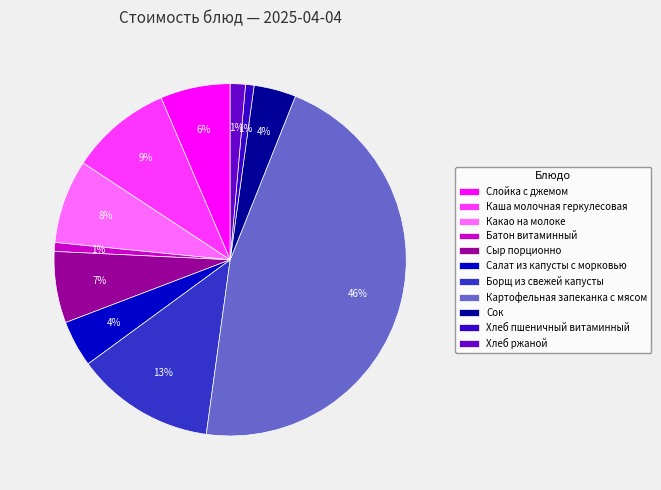

Does any single category account for the majority?

No